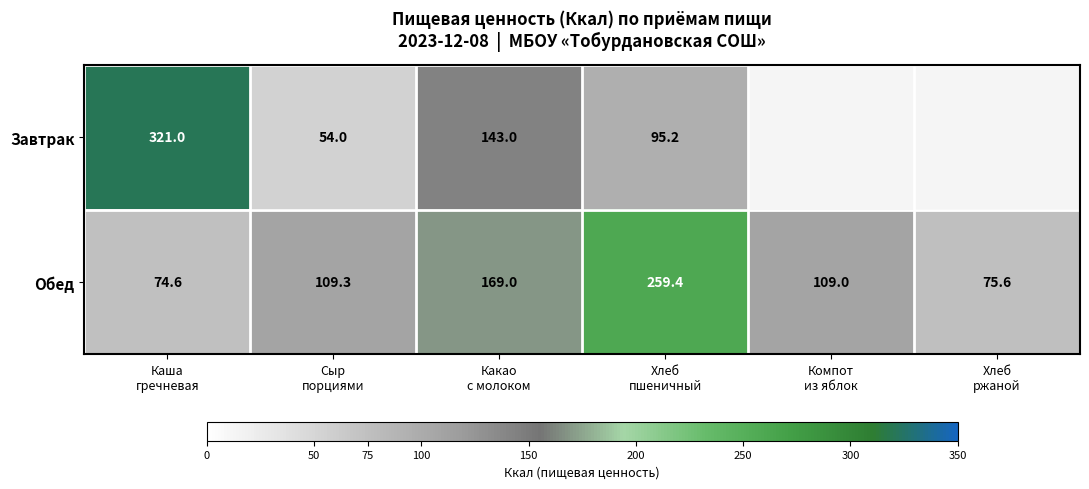

What is the difference between the maximum and minimum values in the Обед series?

184.8